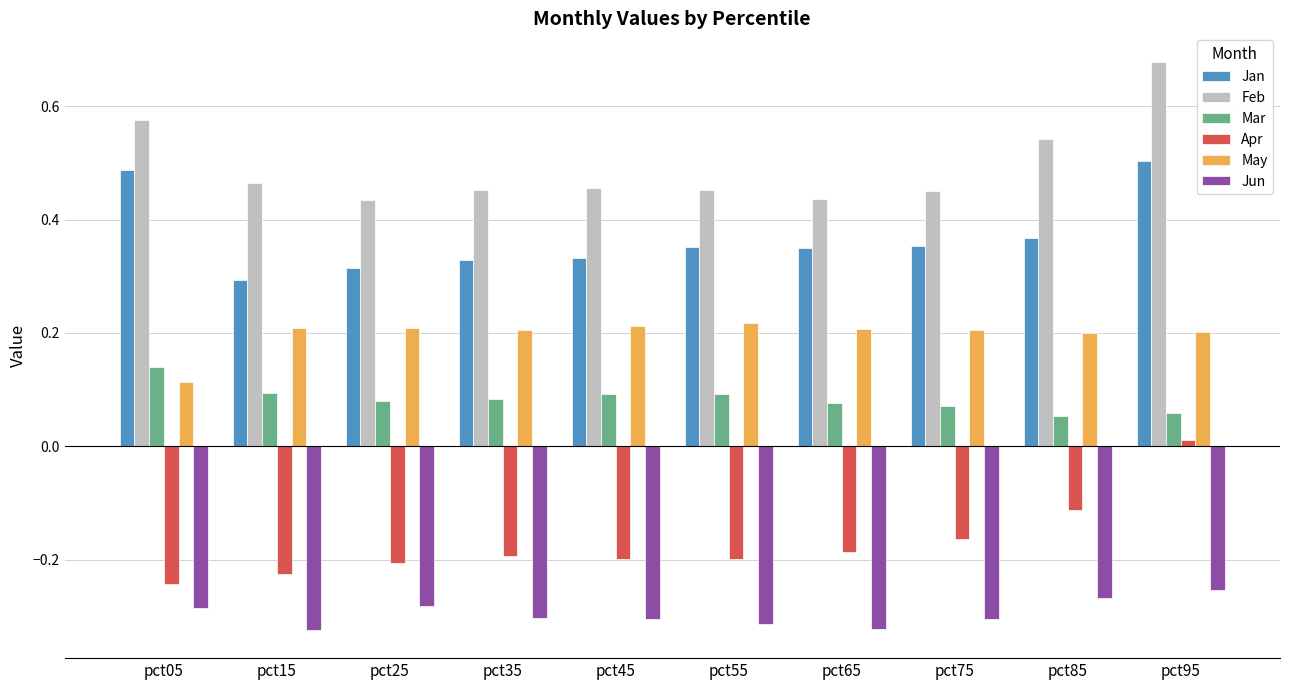

List the series in order of their peak value, highest first.

Feb, Jan, May, Mar, Apr, Jun